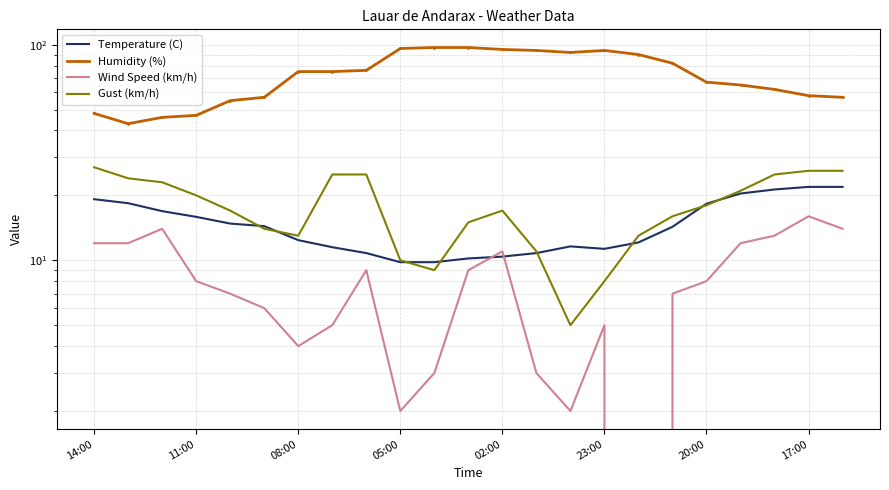

What is the value of the Humidity (%) point at the 2nd from the left?

43.0